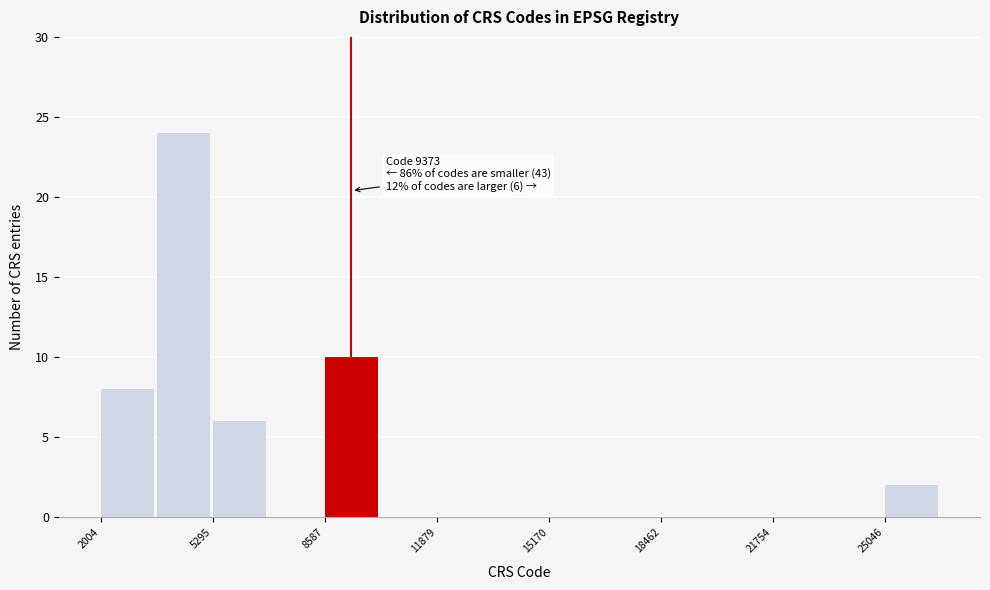

Around what value on the x-axis is the tallest bar? Give the approximate position of its centre, as read against the axis.

4500